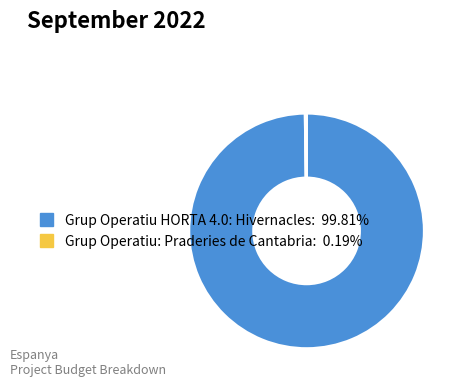

Does Grup Operatiu HORTA 4.0: Hivernacles: 99.81% account for over 50% of the chart?

Yes